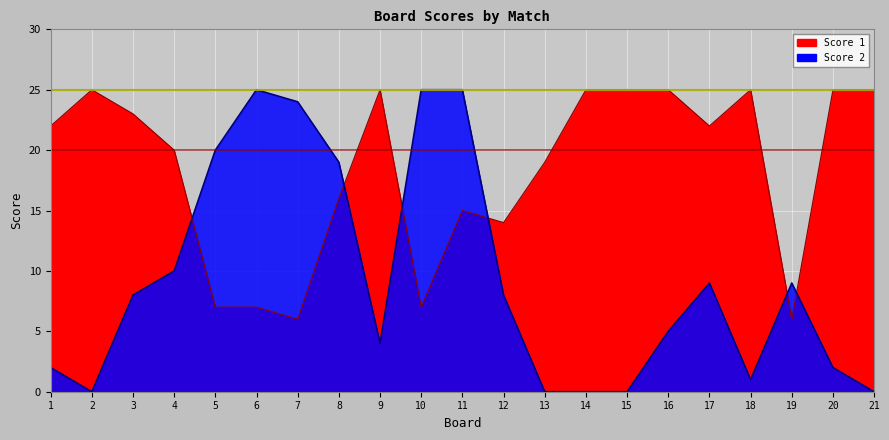

What is the maximum value for Score 2?

25